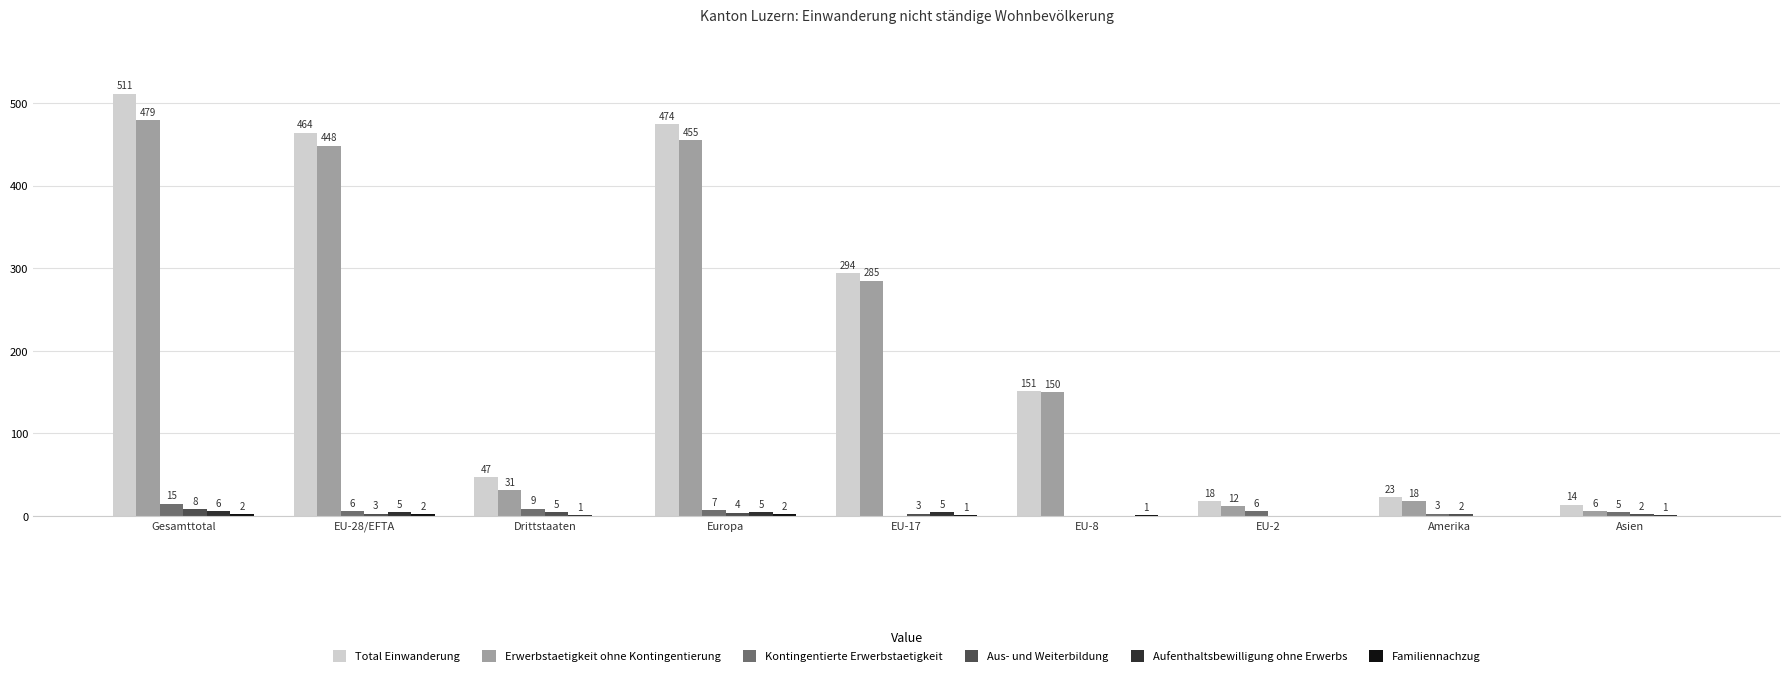

How many data points does each series have?

9